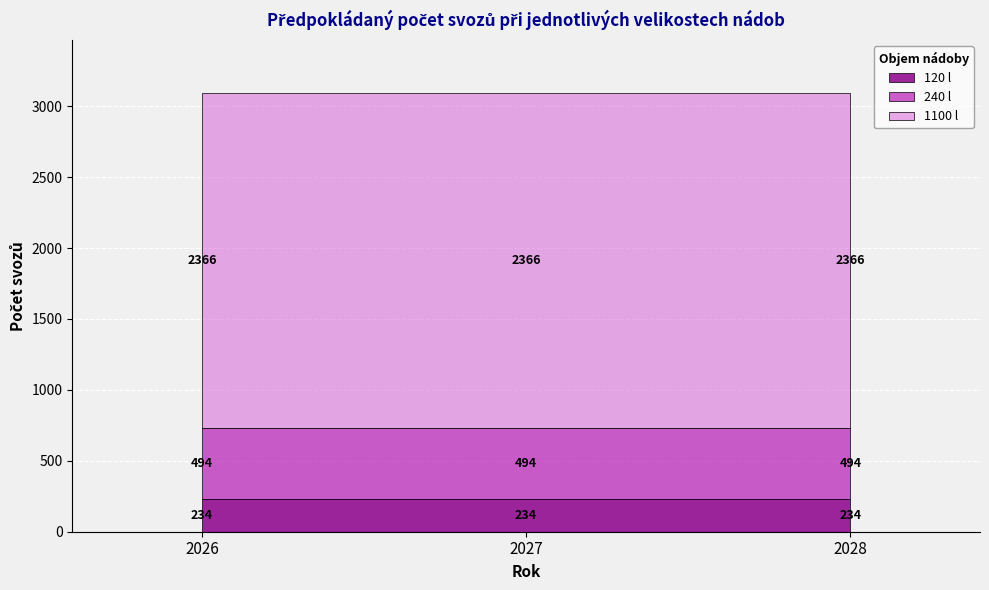

Which category has the lowest value in the 120 l series?

2026